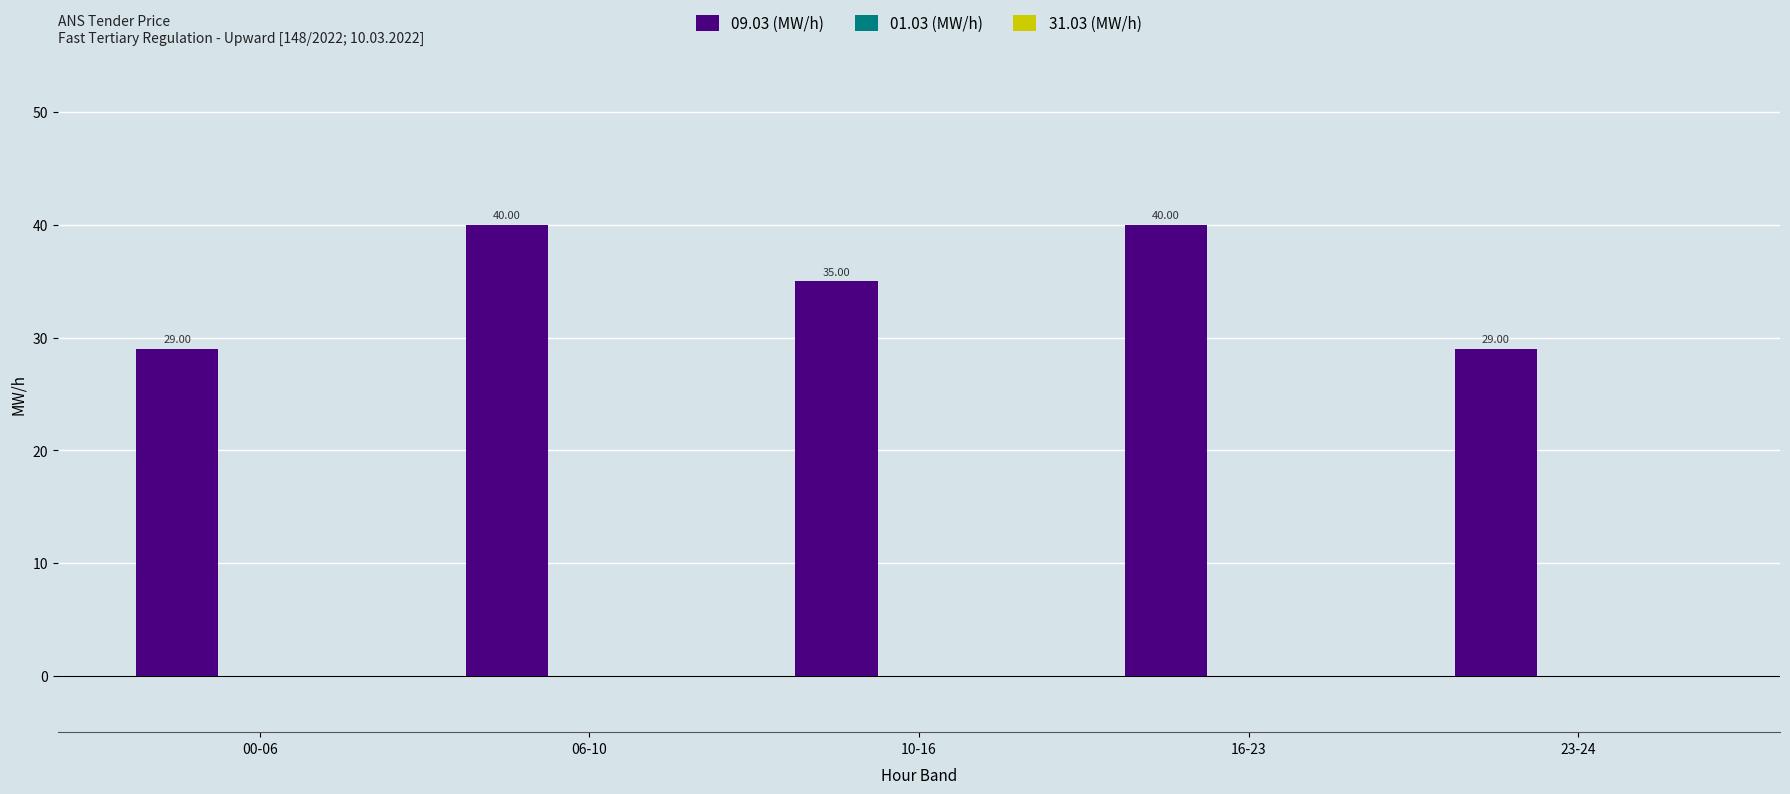

What is the ratio of the value at 00-06 to the value at 10-16?

0.8